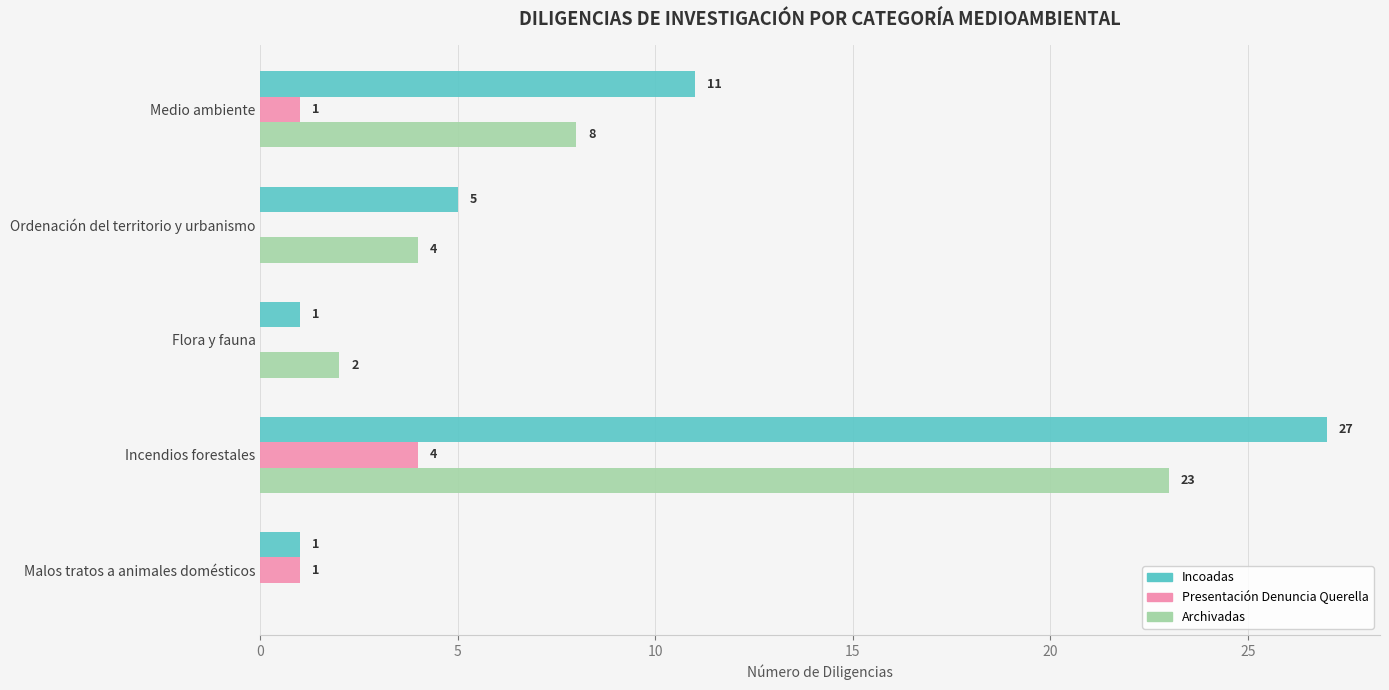

What are all the series names shown in the legend?

Incoadas, Presentación Denuncia Querella, Archivadas